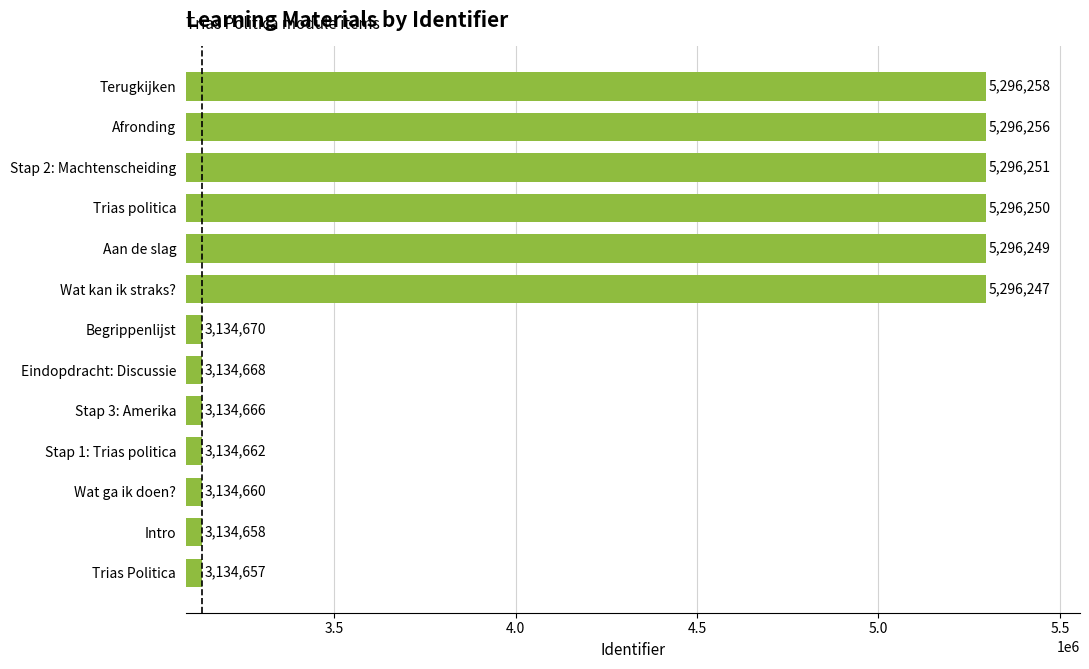

Approximately how many times larger is the value at Afronding compared to Eindopdracht: Discussie?

1.7